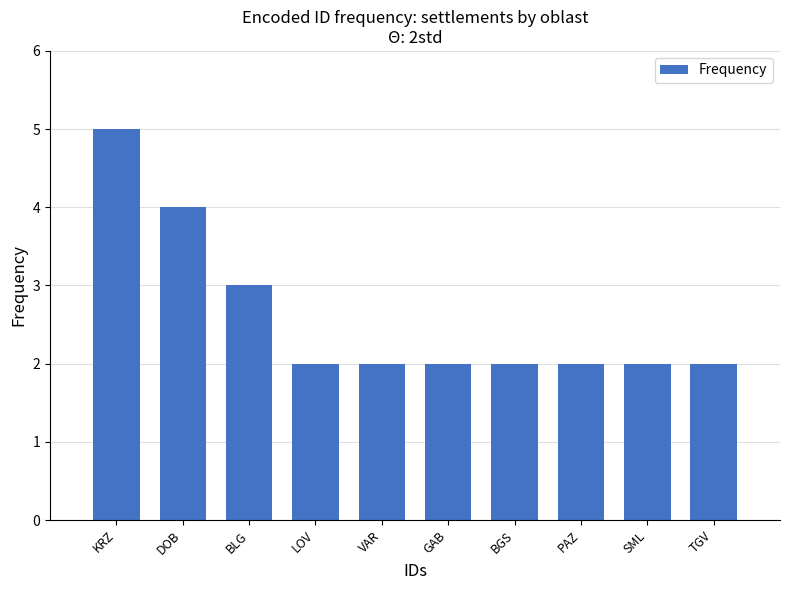

Reading left to right, transcribe all the data shown in this chart.

5	4	3	2	2	2	2	2	2	2